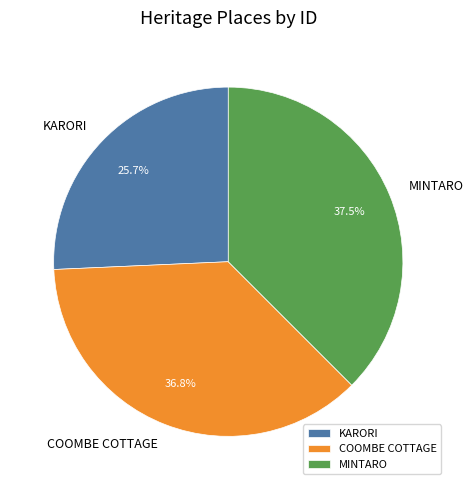

Which has a higher value, COOMBE COTTAGE or MINTARO?

MINTARO